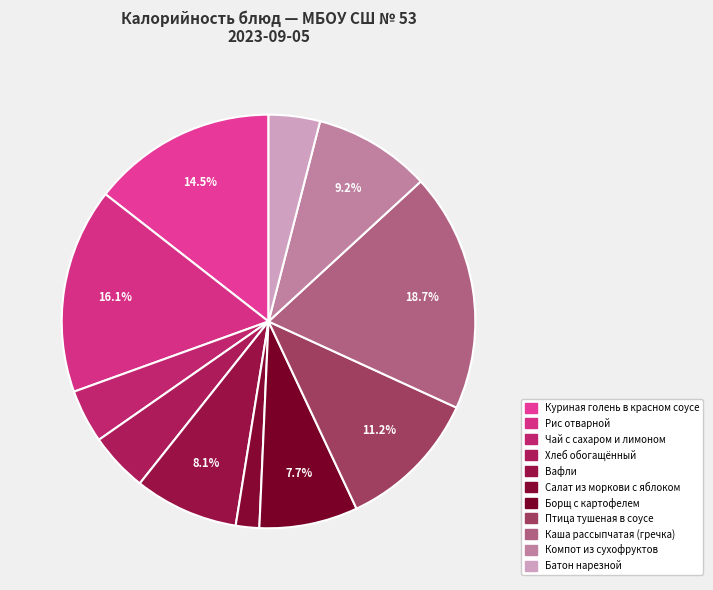

Does any single category account for the majority?

No